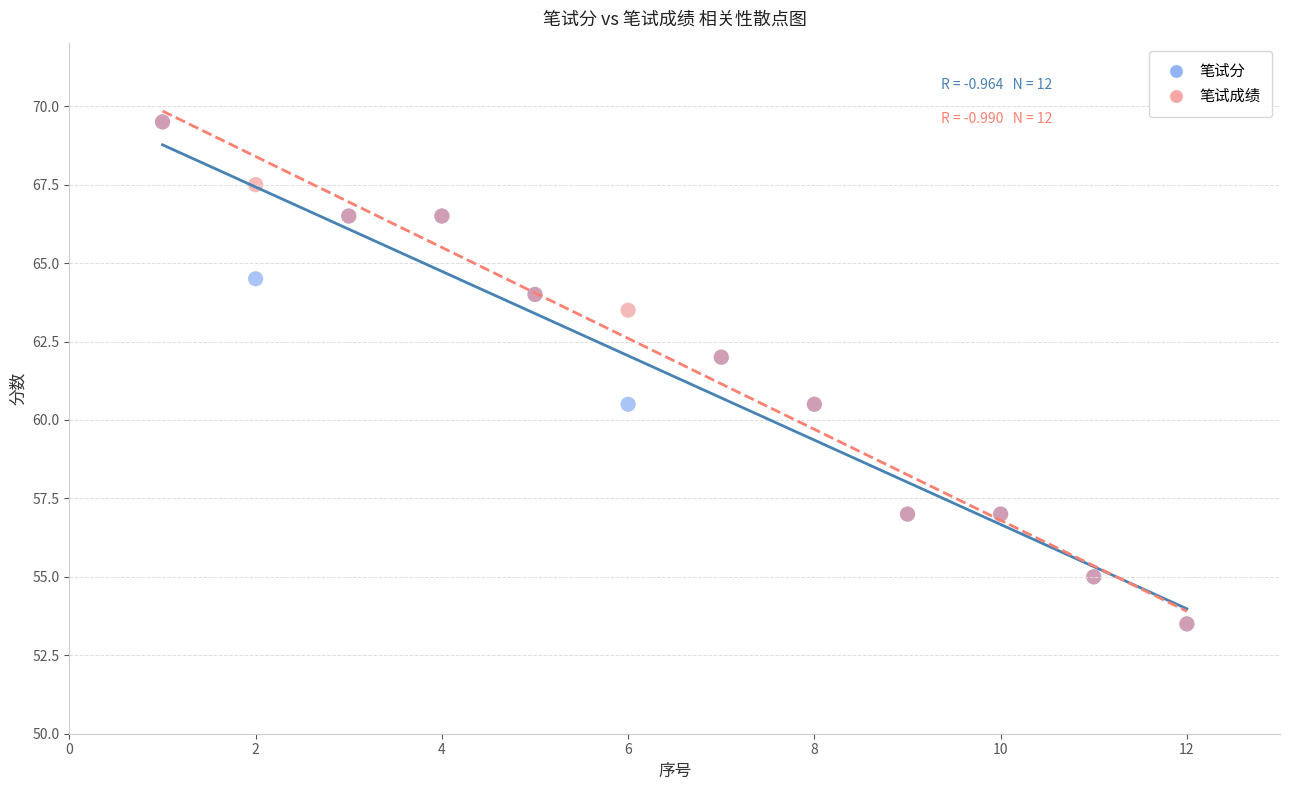

What are all the series names shown in the legend?

笔试分, 笔试成绩